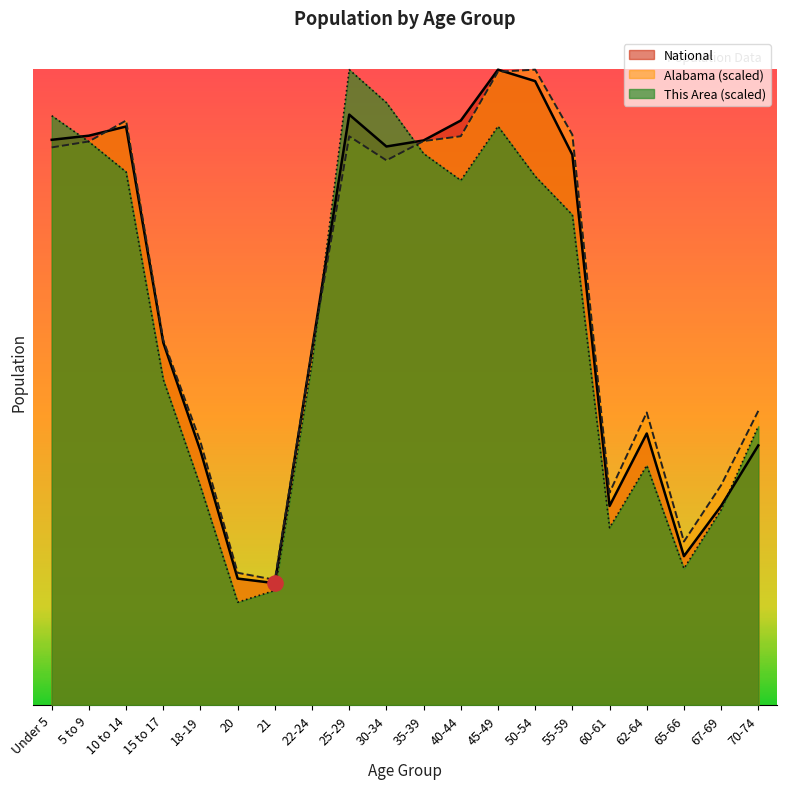

Which series has the largest Y range (max minus min)?

This Area